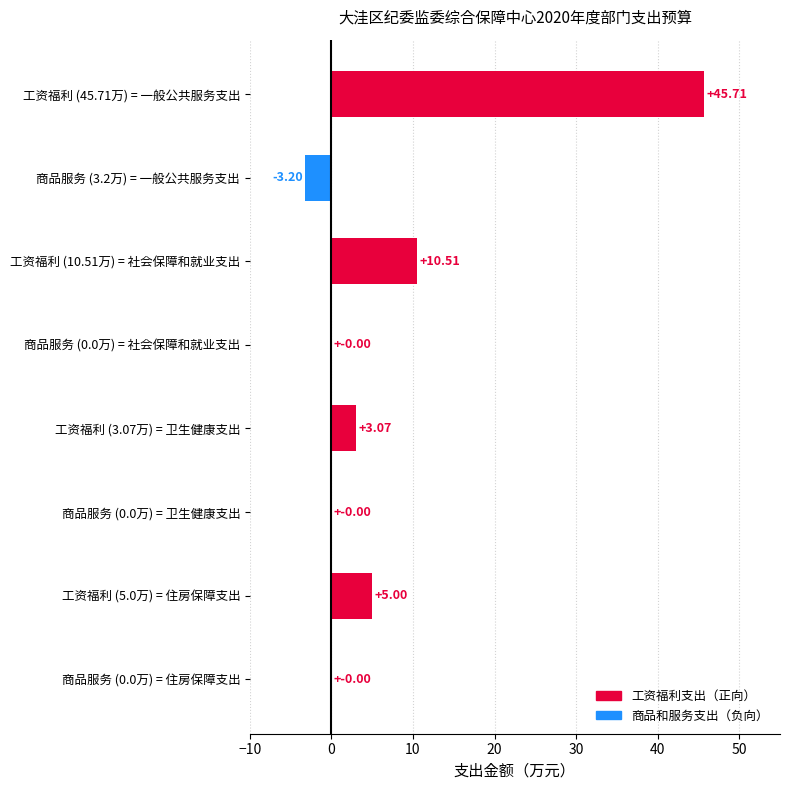

What is the ratio of the value at 工资福利 (10.51万) = 社会保障和就业支出 to the value at 工资福利 (3.07万) = 卫生健康支出?

3.4